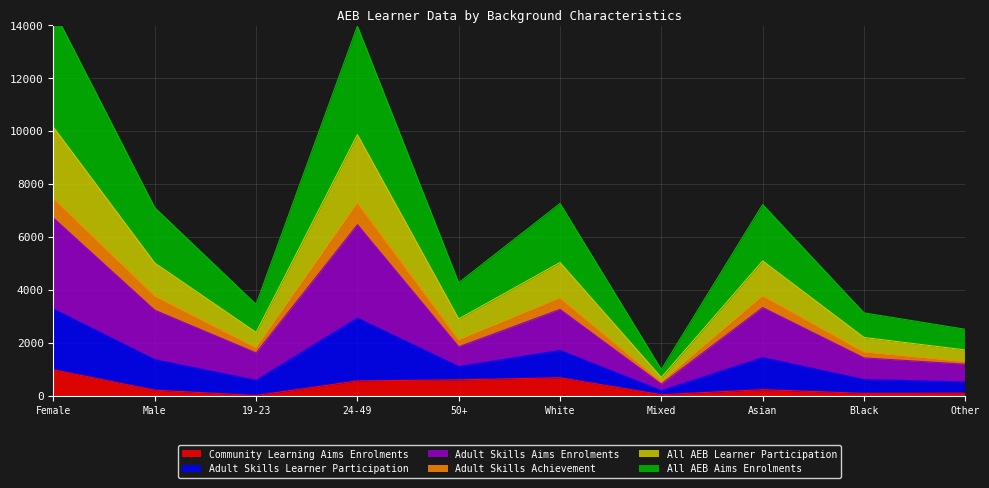

Count the number of categories in the chart.

10